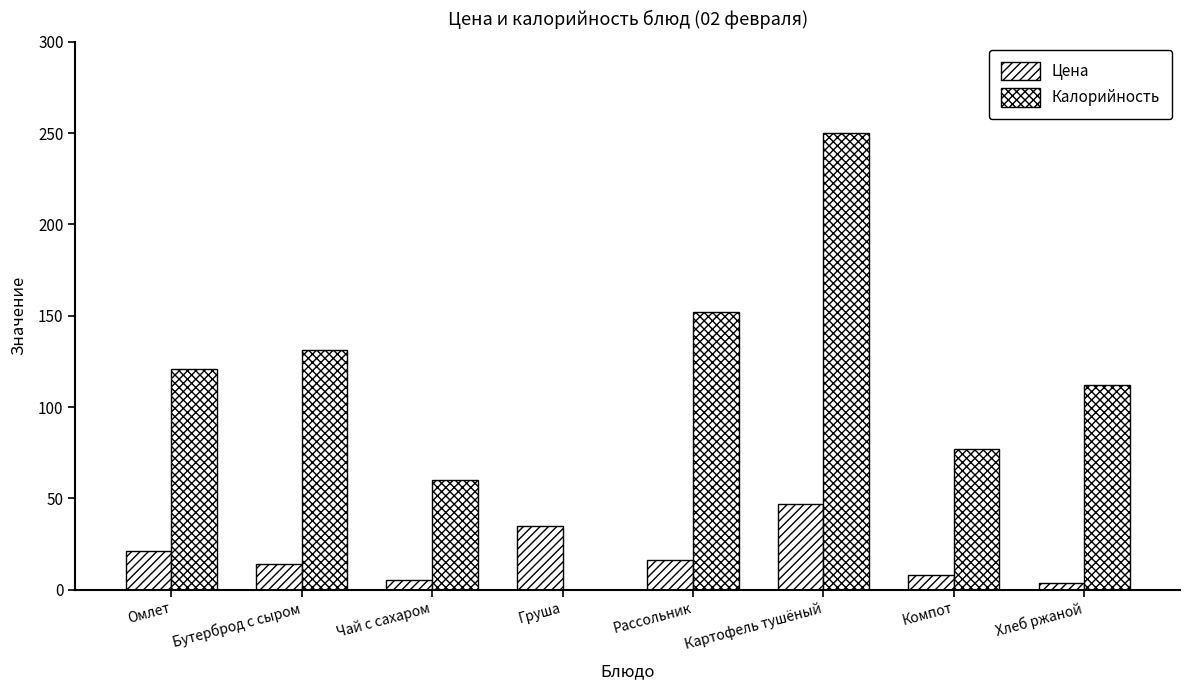

Count the number of categories in the chart.

8